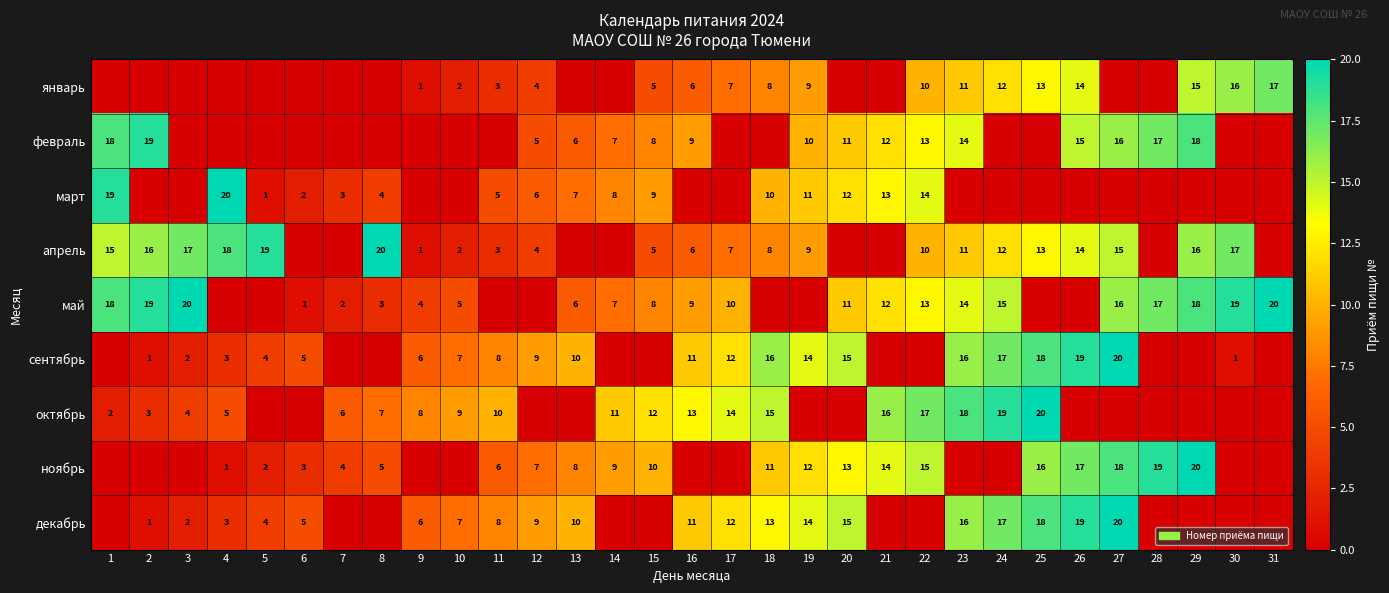

The декабрь series shows 21 at 19. True or false?

False